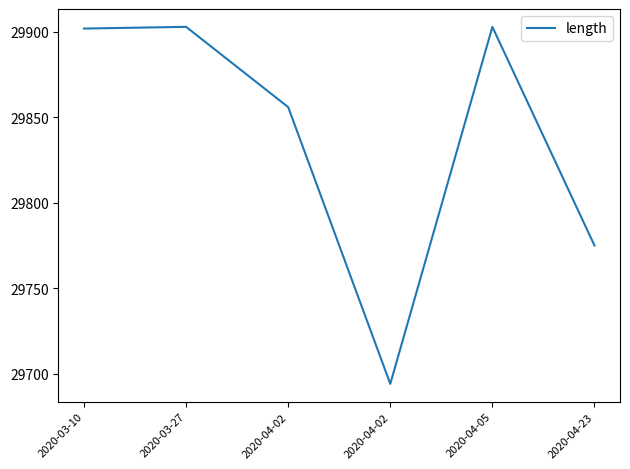

Reading right to left, what are all the values shown in this chart?

2020-04-23=29775	2020-04-05=29903	2020-04-02=29694	2020-04-02=29856	2020-03-27=29903	2020-03-10=29902